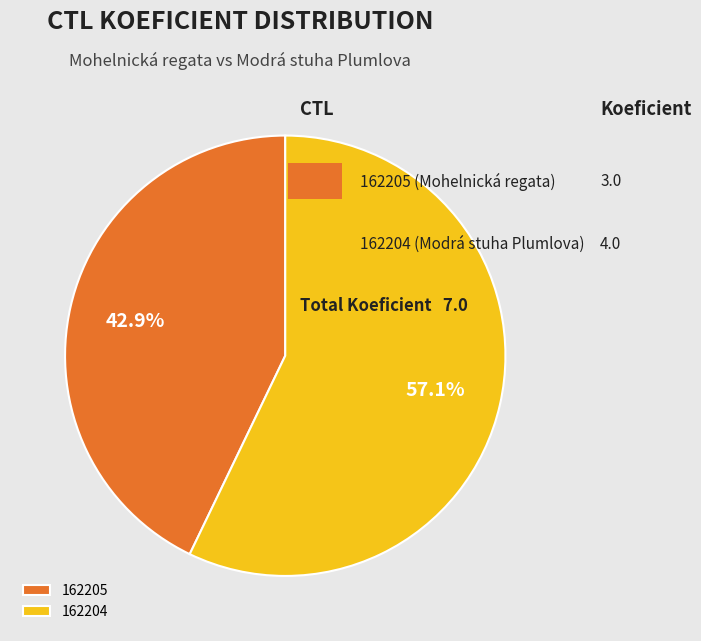

To the nearest percent, what is the average slice percentage?

50%